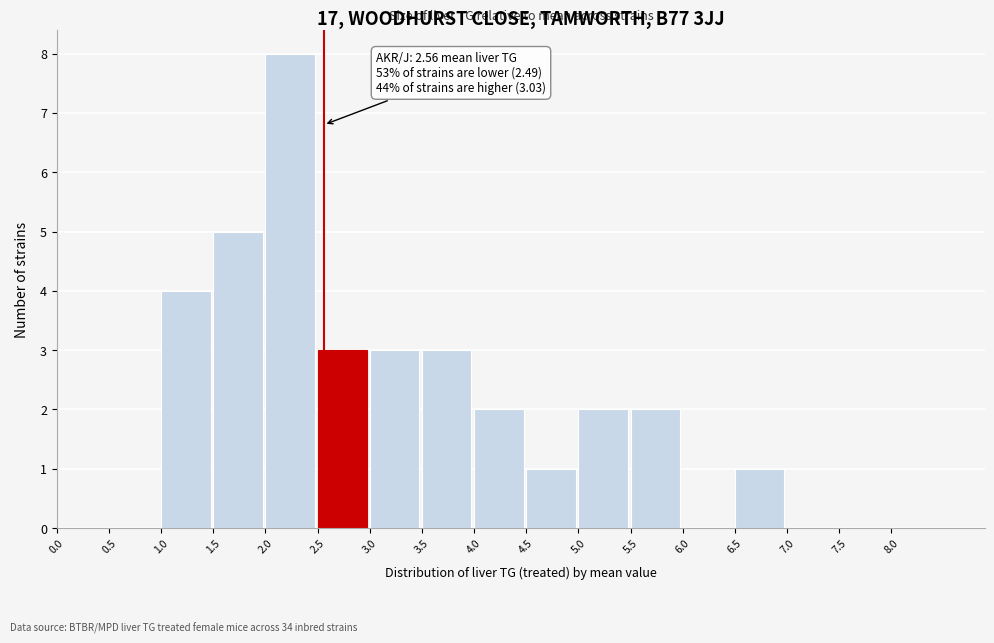

Which range on the x-axis has the tallest bar?

2.0 to 2.5